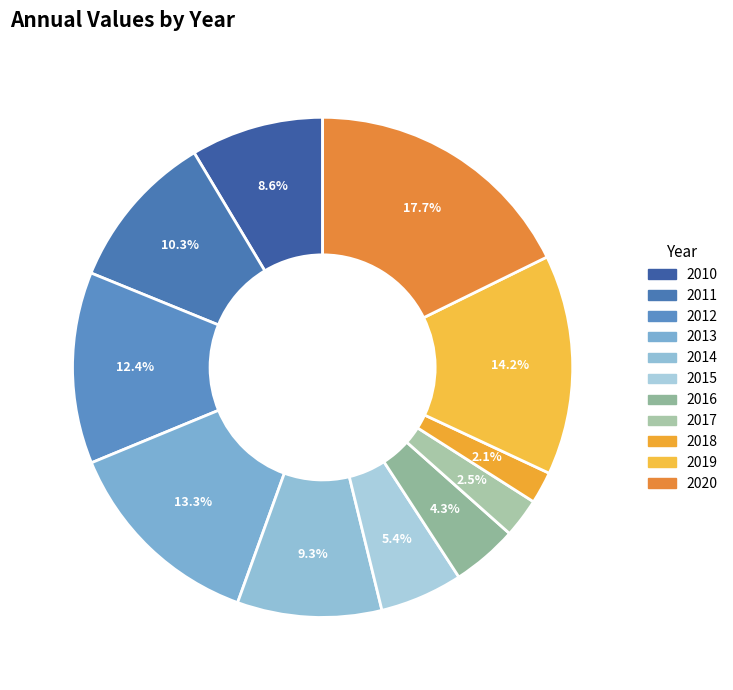

To the nearest percent, what is the combined percentage of 2012 and 2011?

23%